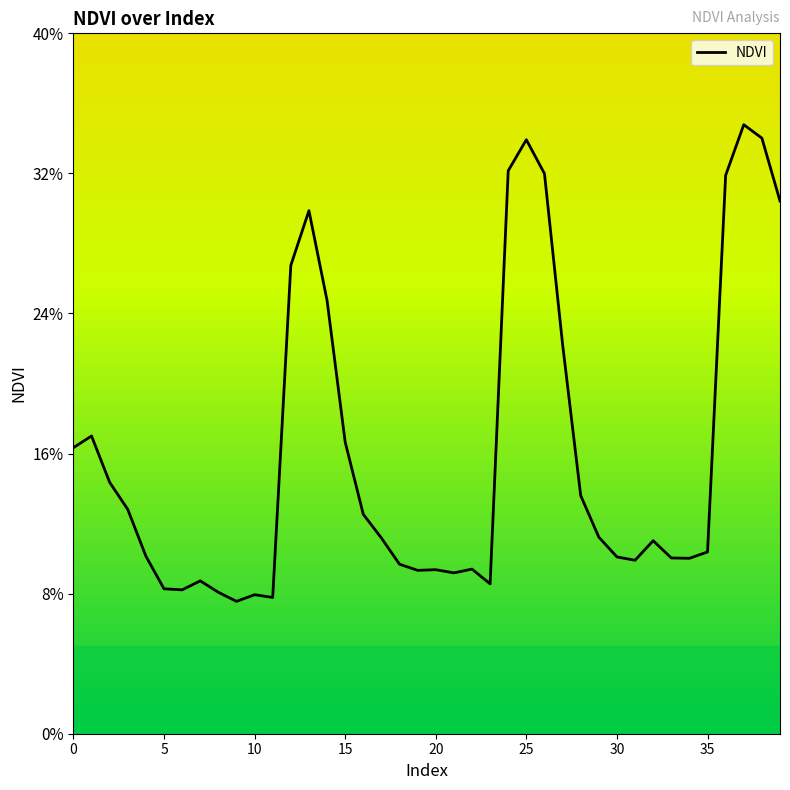

Is this an area chart (filled region under the line)?

No